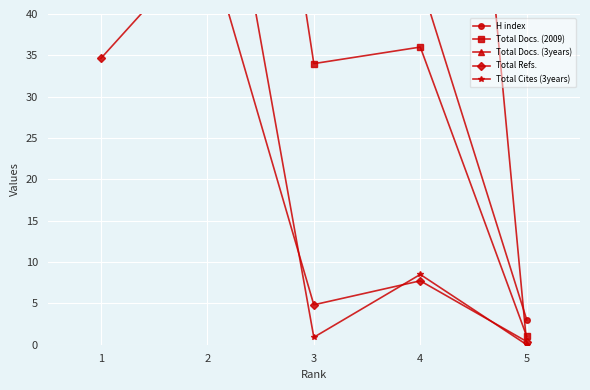

Does the chart display data point markers on the line(s)?

Yes